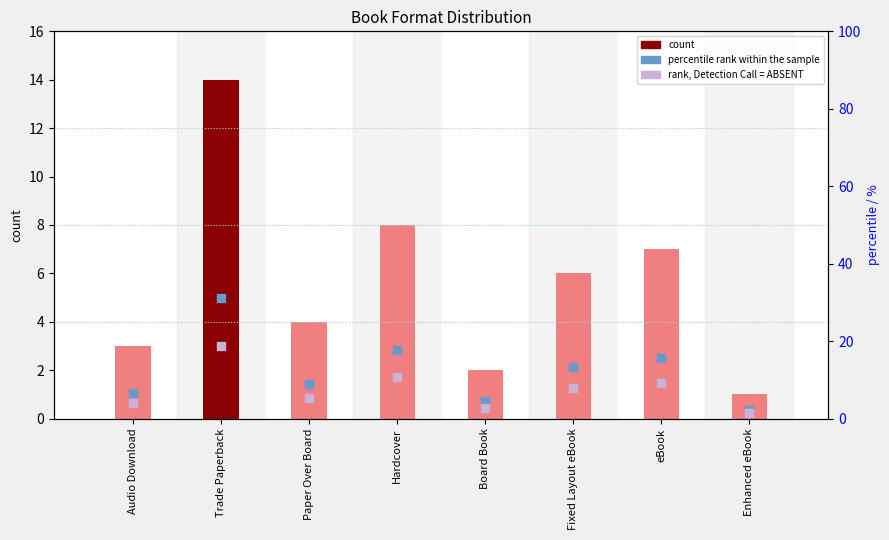

What are all the series names shown in the legend?

count, percentile rank within the sample, rank, Detection Call = ABSENT